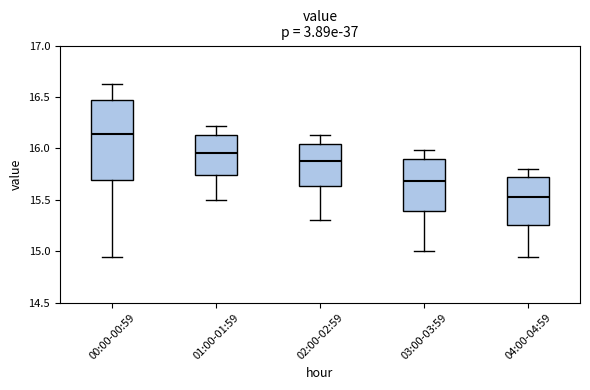

Reading left to right, read every box against the y-axis: the position of its median line, the range the box covers, and the ends of its whiskers. The values are not printed on the chart, so give them approximately, as read against the axis.

00:00-00:59: median 16.15, box 15.70 to 16.45, whiskers 14.95 to 16.65
01:00-01:59: median 15.95, box 15.75 to 16.15, whiskers 15.50 to 16.20
02:00-02:59: median 15.90, box 15.65 to 16.05, whiskers 15.30 to 16.15
03:00-03:59: median 15.70, box 15.40 to 15.90, whiskers 15.00 to 16.00
04:00-04:59: median 15.55, box 15.25 to 15.70, whiskers 14.95 to 15.80